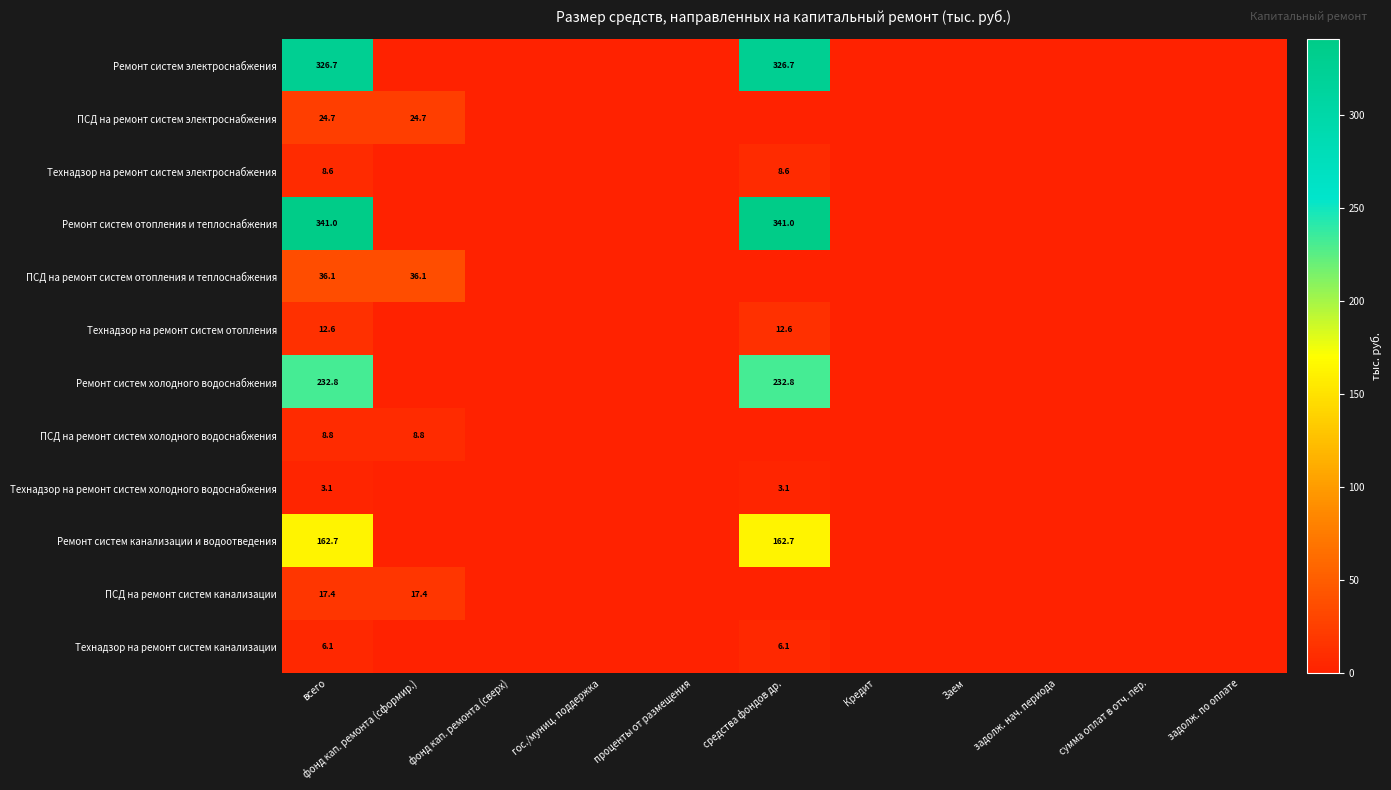

Is it true that Ремонт систем канализации и водоотведения equals 162.7 at средства фондов др.?

True